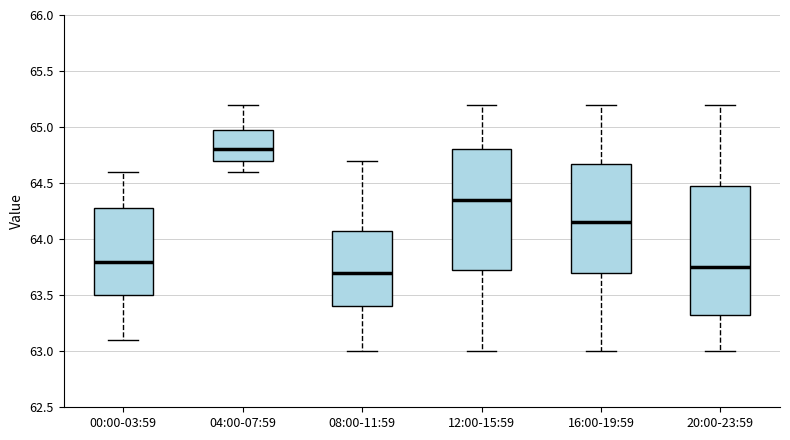

Reading left to right, read every box against the y-axis: the position of its median line, the range the box covers, and the ends of its whiskers. The values are not printed on the chart, so give them approximately, as read against the axis.

00:00-03:59: median 63.80, box 63.50 to 64.30, whiskers 63.10 to 64.60
04:00-07:59: median 64.80, box 64.70 to 65.00, whiskers 64.60 to 65.20
08:00-11:59: median 63.70, box 63.40 to 64.10, whiskers 63.00 to 64.70
12:00-15:59: median 64.35, box 63.75 to 64.80, whiskers 63.00 to 65.20
16:00-19:59: median 64.15, box 63.70 to 64.70, whiskers 63.00 to 65.20
20:00-23:59: median 63.75, box 63.35 to 64.50, whiskers 63.00 to 65.20